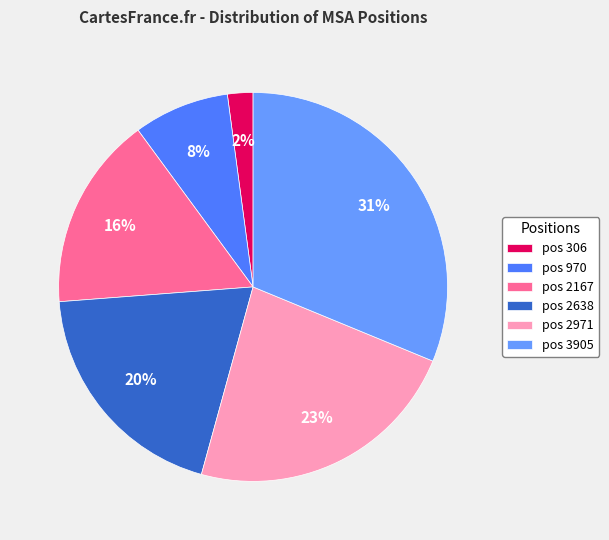

Does any single category account for the majority?

No